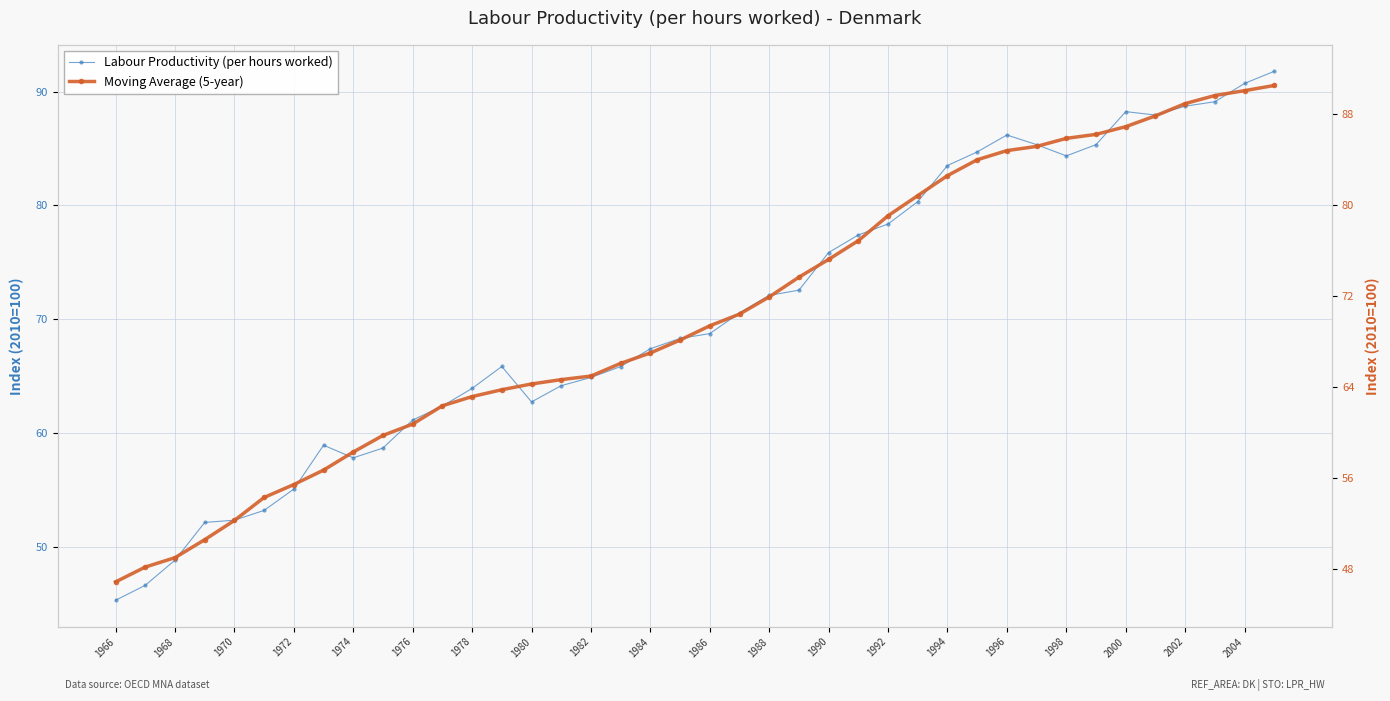

How many series are shown in this chart?

2